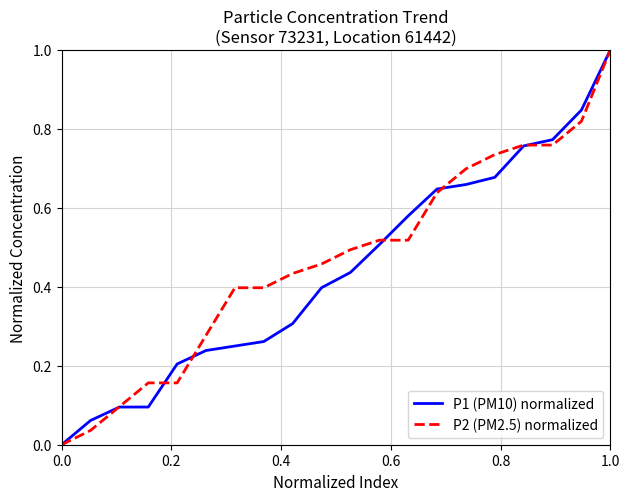

What is the maximum value for P2 (PM2.5) normalized?

1.0